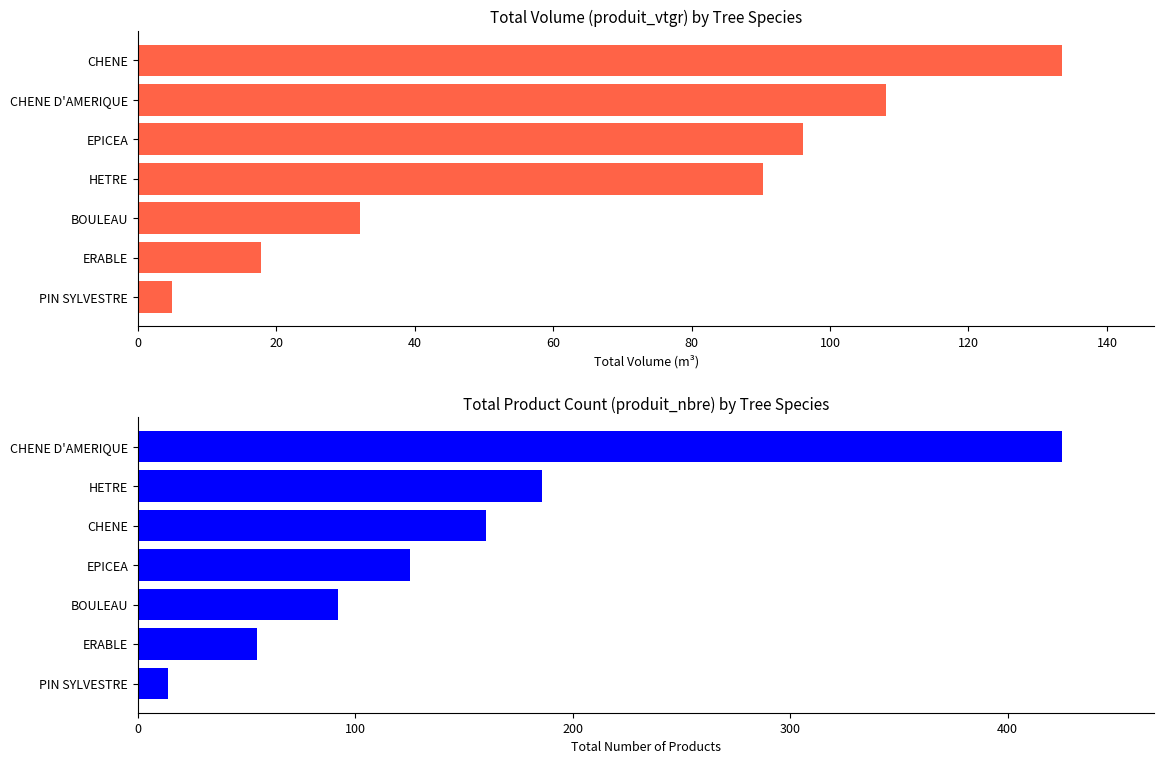

What is the value of the produit_vtgr bar at the 2nd from the left?

17.9